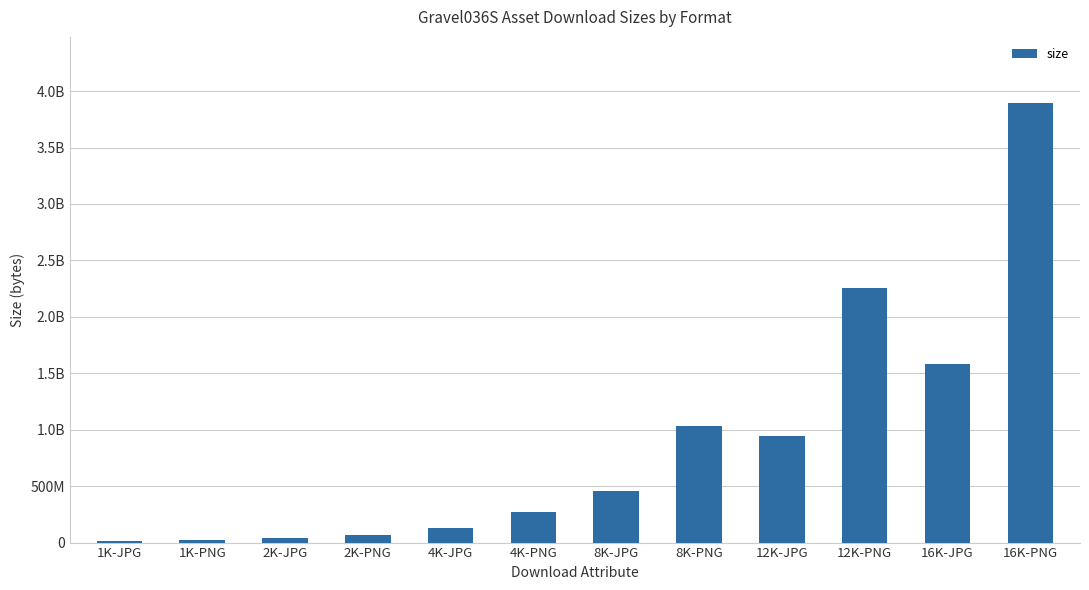

True or false: the data shows 1035464117 at 8K-PNG.

True